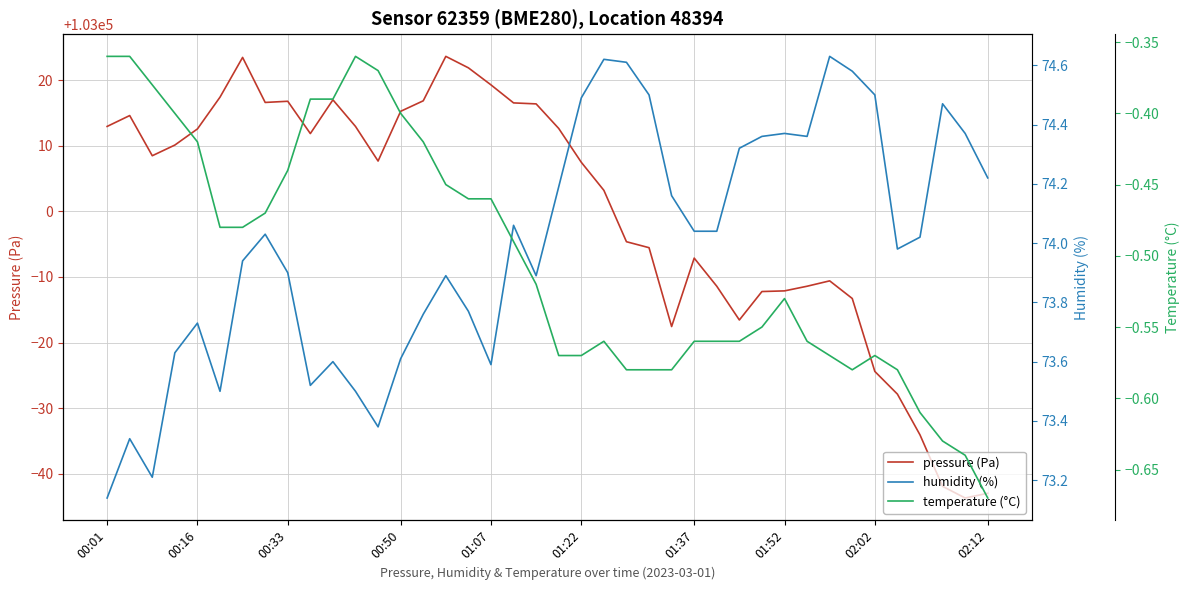

What is the maximum value for pressure (Pa)?

103023.7